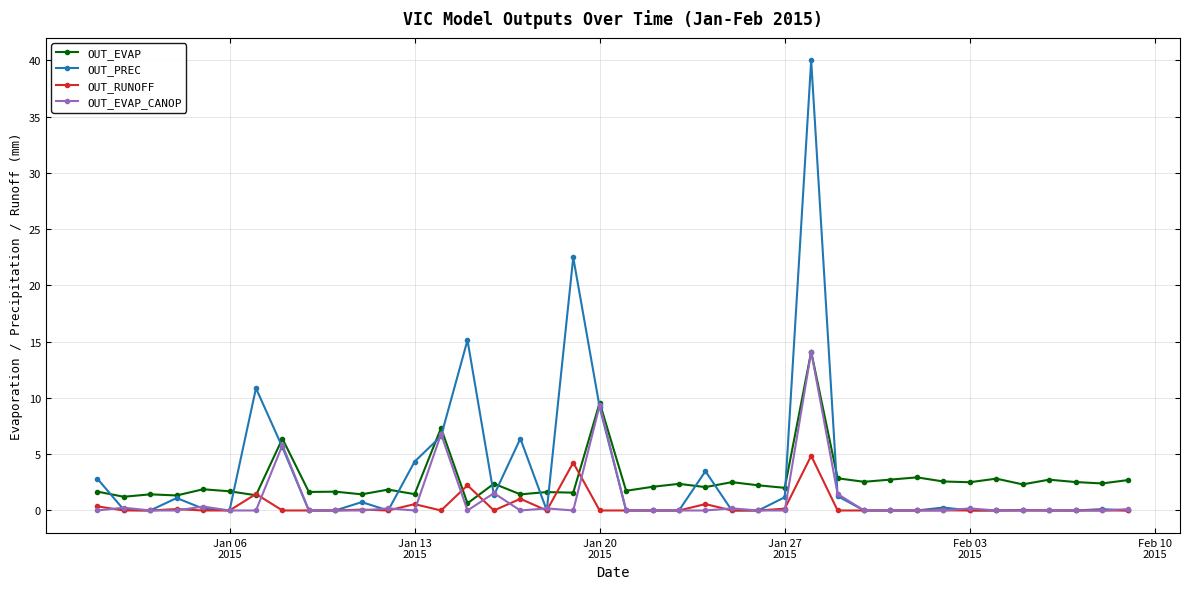

True or false: OUT_EVAP has more than 0 points higher than both neighbors.

True